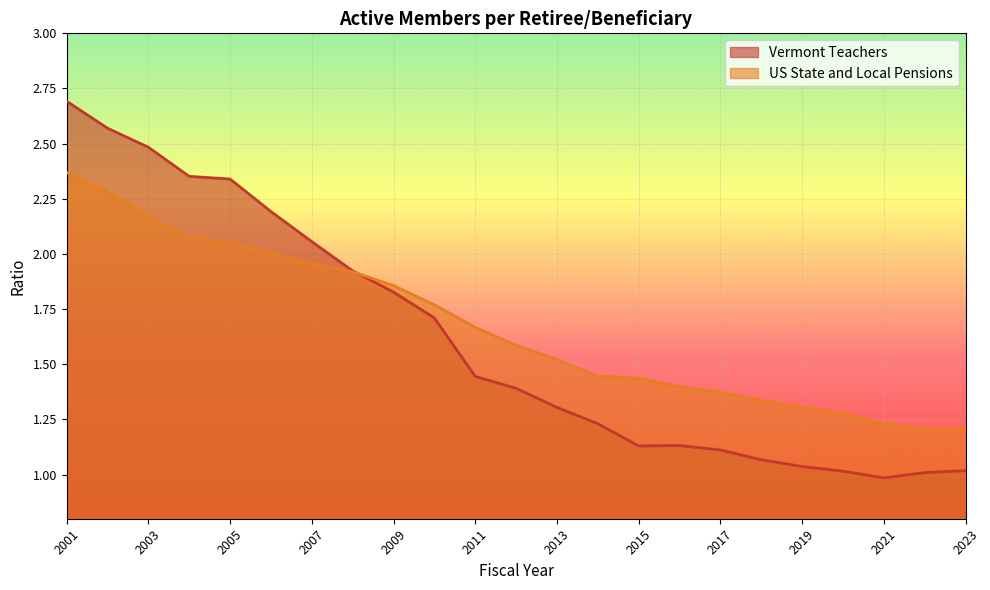

Which series has the largest range (max minus min)?

Vermont Teachers